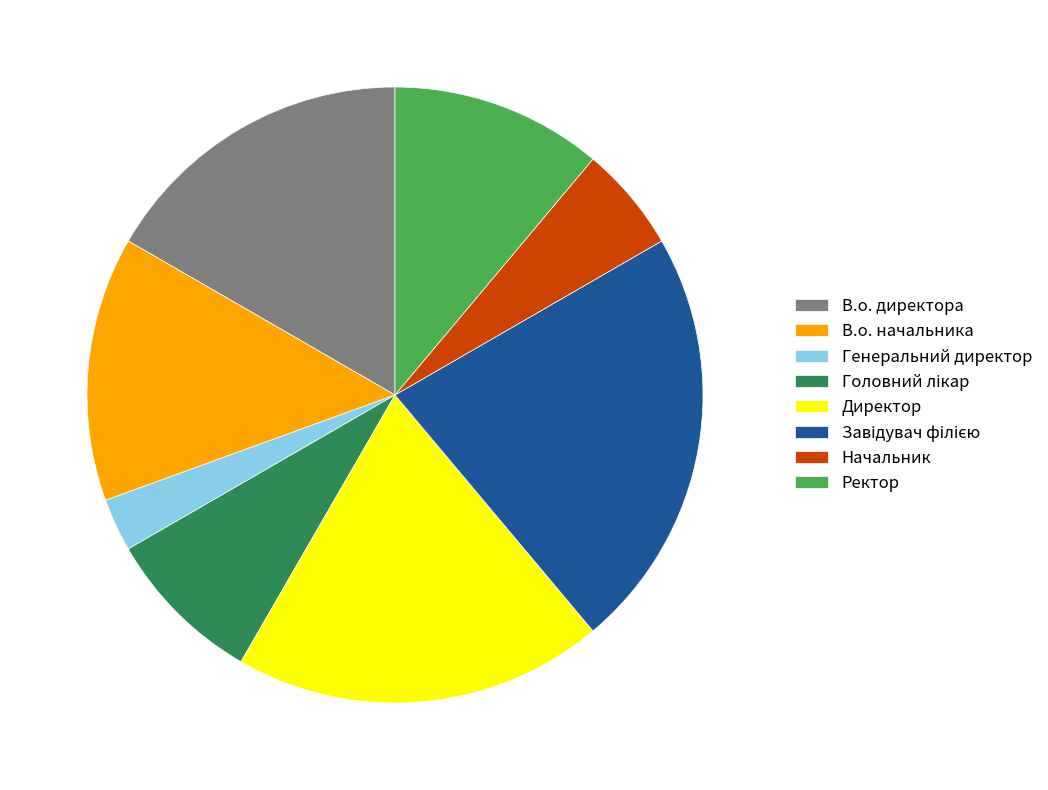

The Начальник slice represents 6% of the pie. True or false?

True